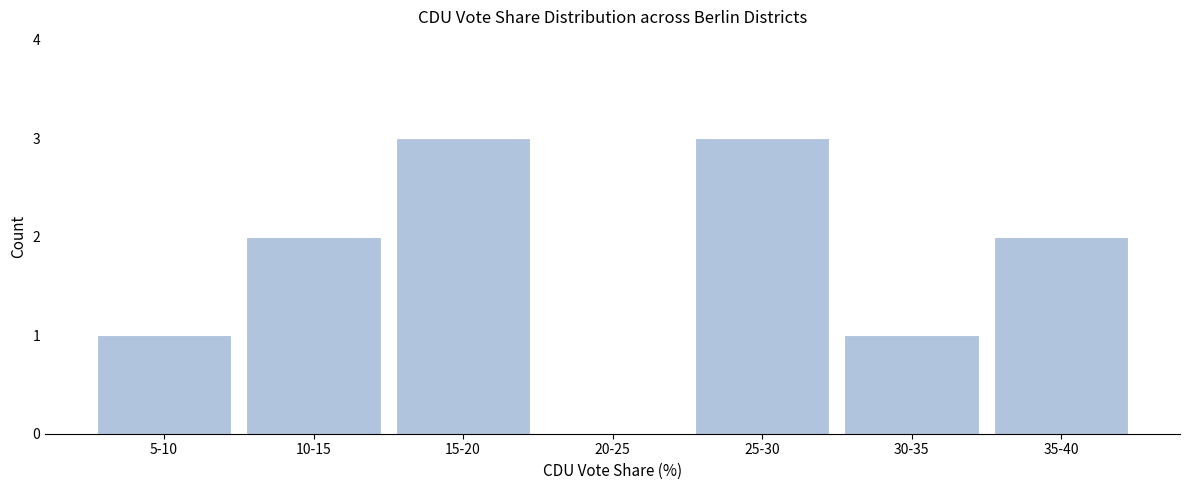

Reading right to left, transcribe all the data shown in this chart.

35-40=2	30-35=1	25-30=3	20-25=0	15-20=3	10-15=2	5-10=1